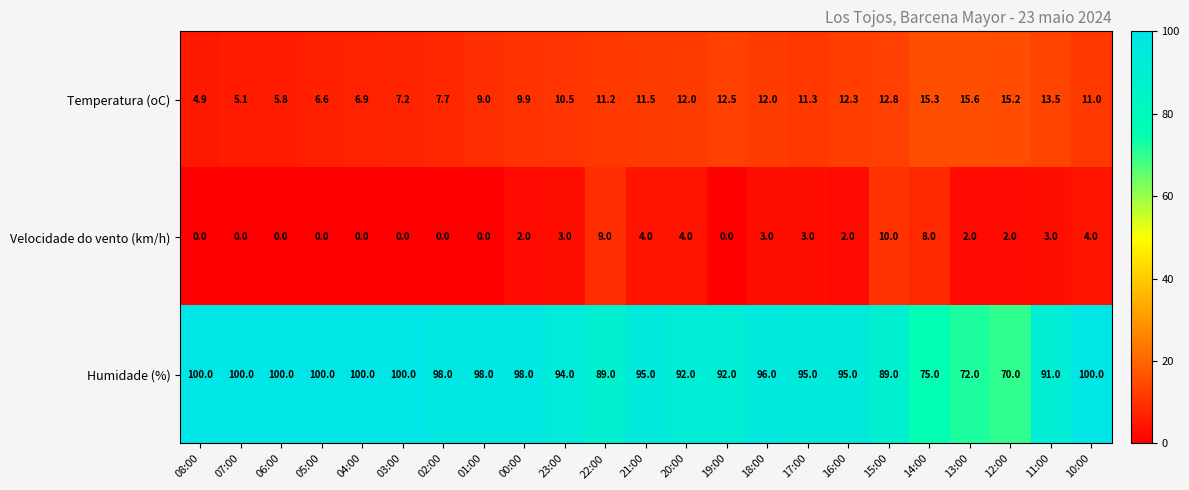

What value does the Humidade (%) series have at 13:00?

72.0